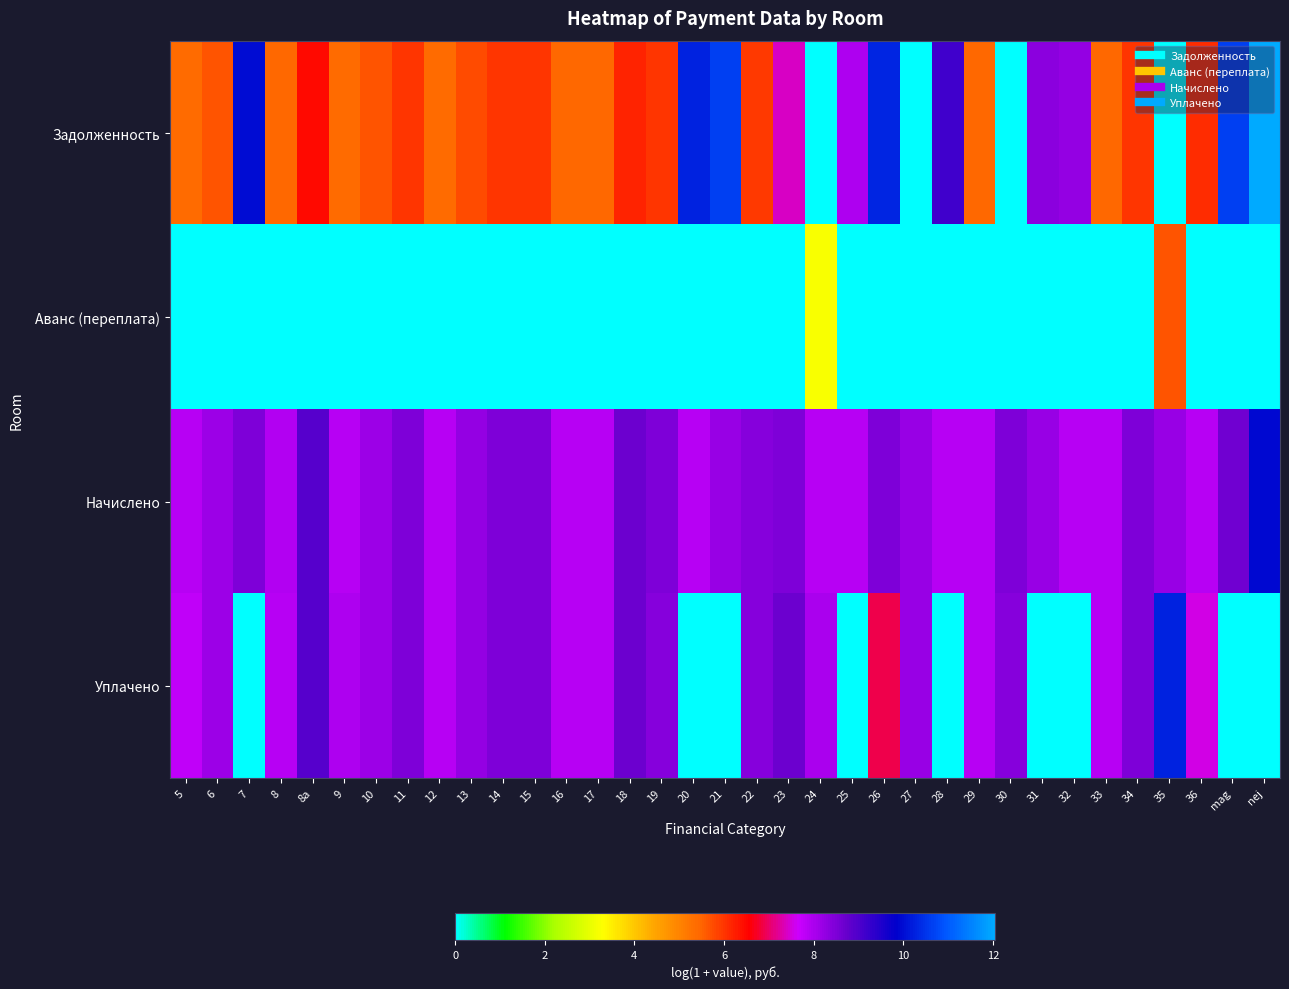

List the series in order of their peak value, highest first.

Задолженность, Уплачено, Начислено, Аванс (переплата)